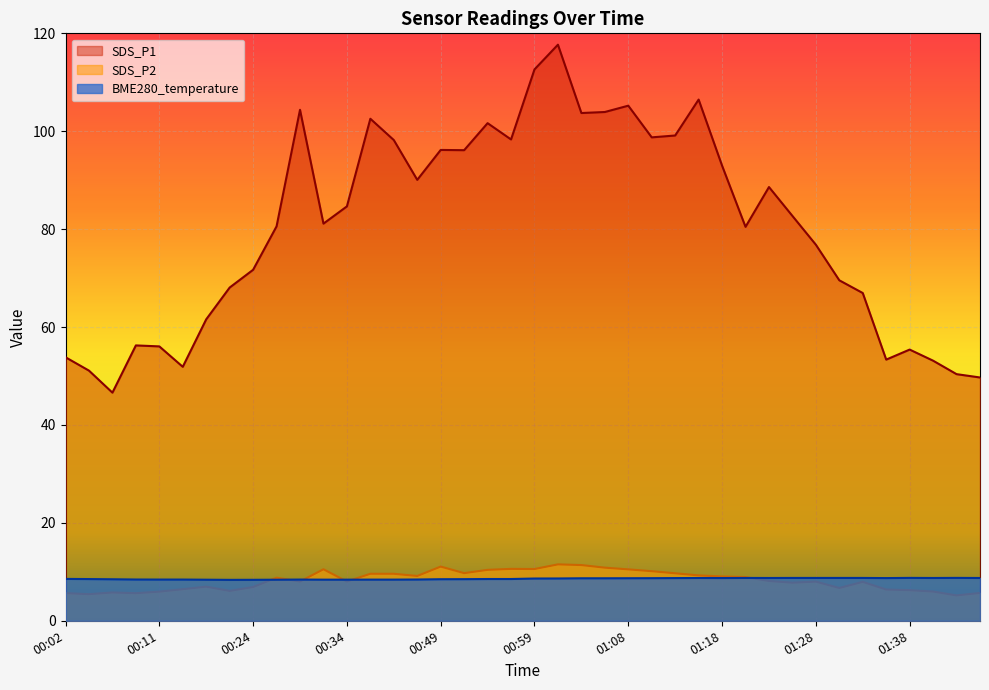

Where is the first local minimum for SDS_P2?

00:04